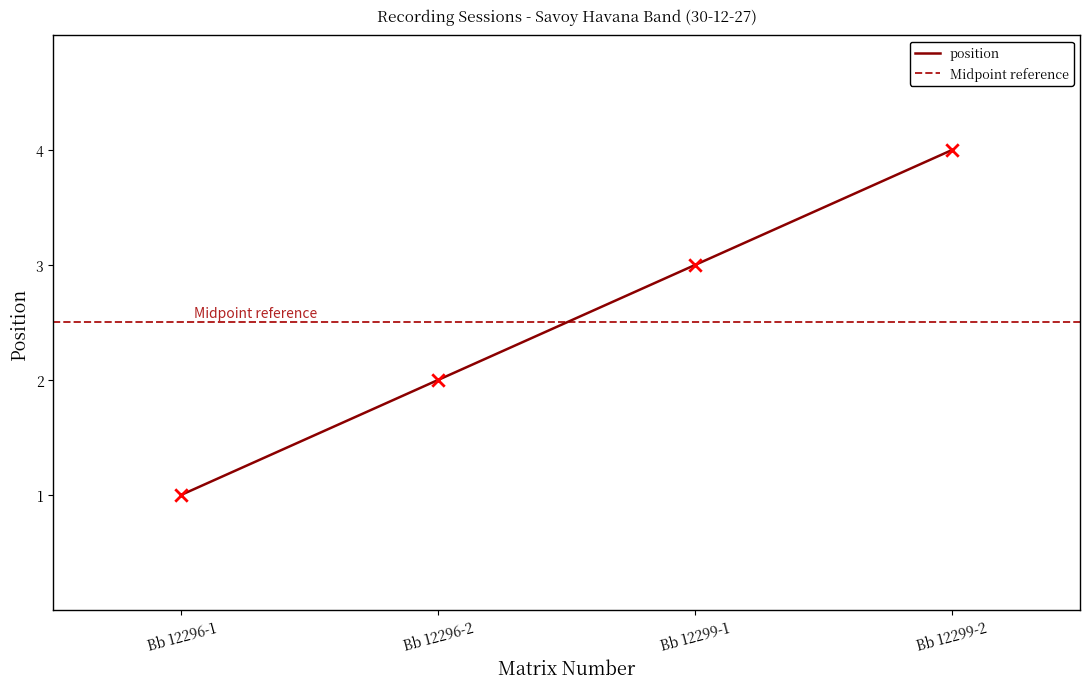

Approximately how many times larger is the value at Bb 12299-2 compared to Bb 12296-1?

4.0